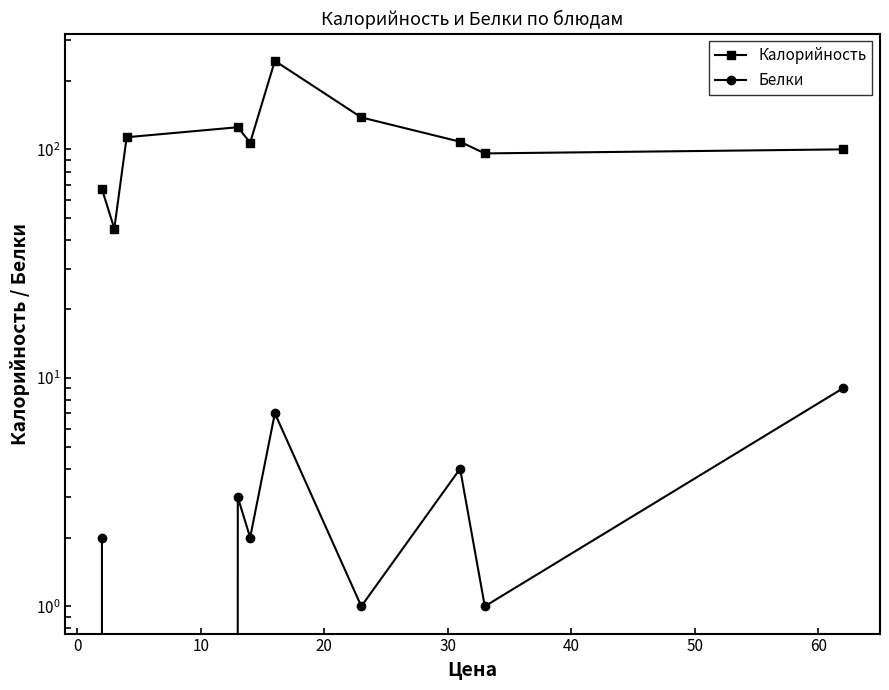

What is the value of the Калорийность point at the 1st from the left?

67